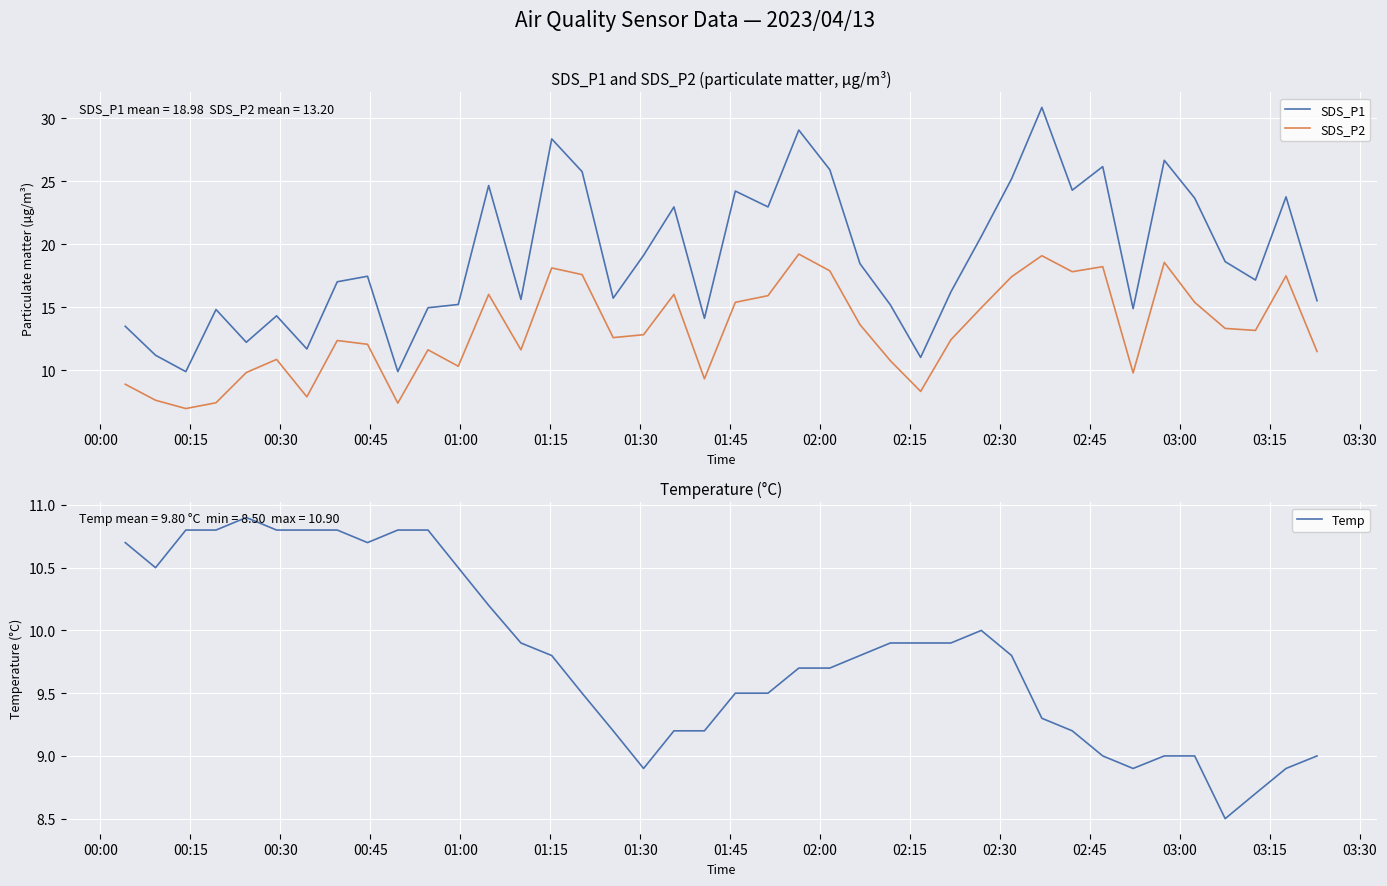

Rank the series by their maximum value, from highest to lowest.

SDS_P1, SDS_P2, Temp